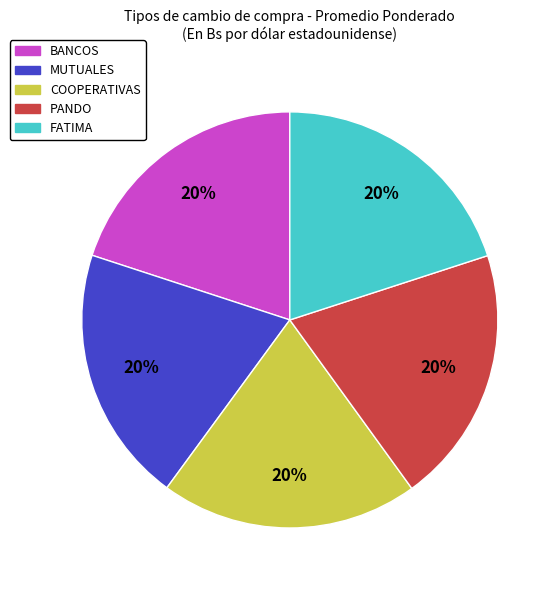

Is there a majority slice in this chart?

No